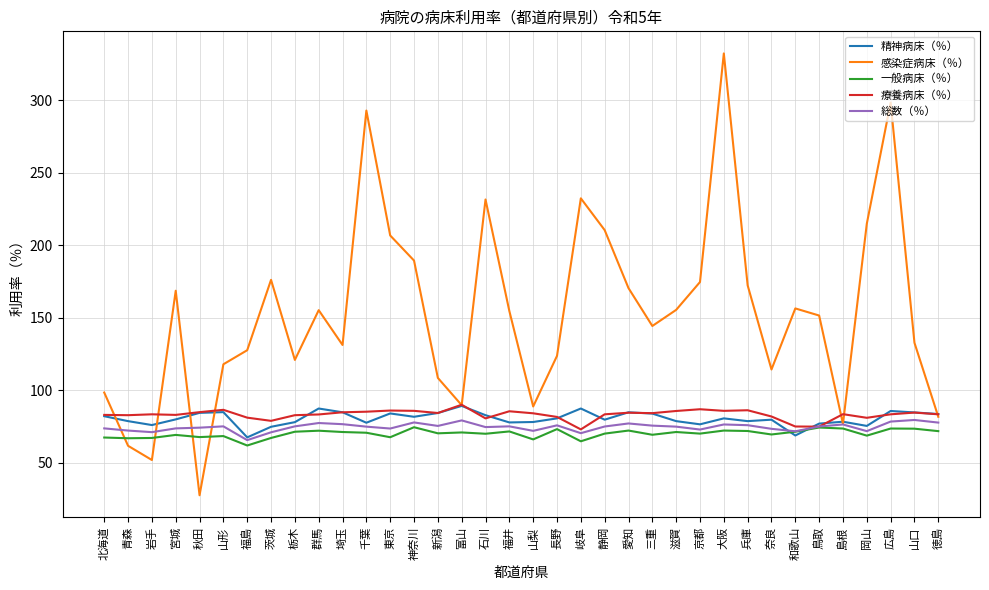

The value of 精神病床（％） at 広島 is 17.7. True or false?

False